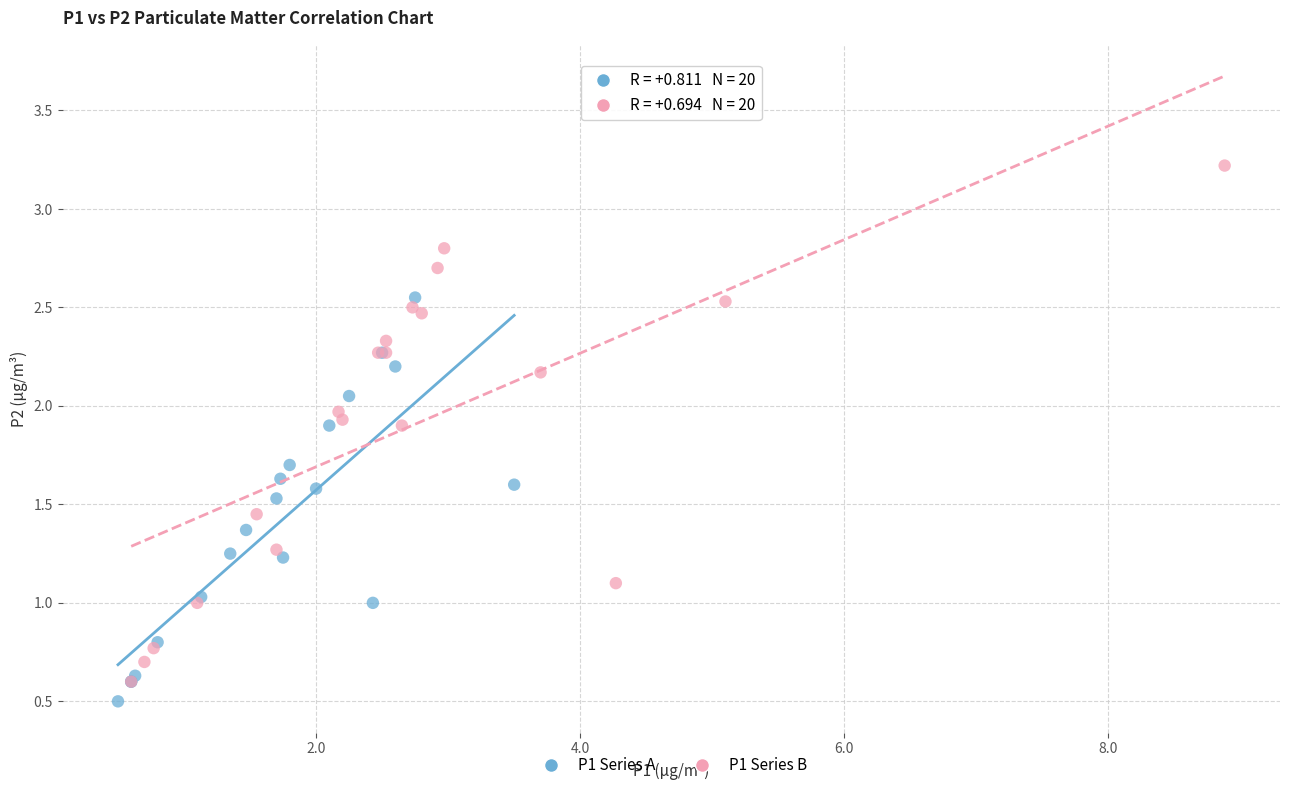

Which series has the widest spread of Y values?

P1 Series B